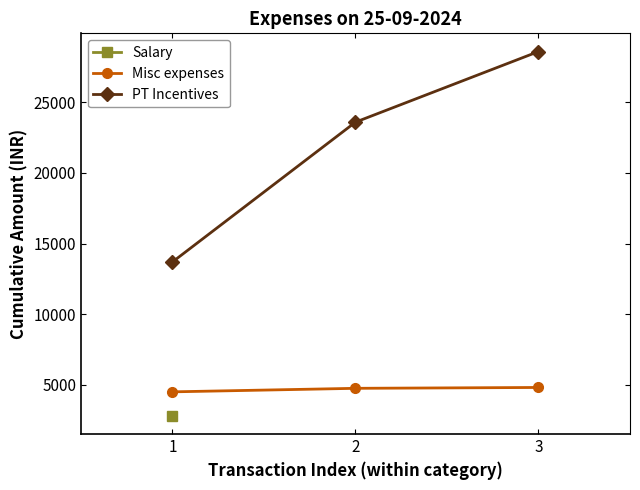

At which label does Misc expenses first exceed 4750?

3